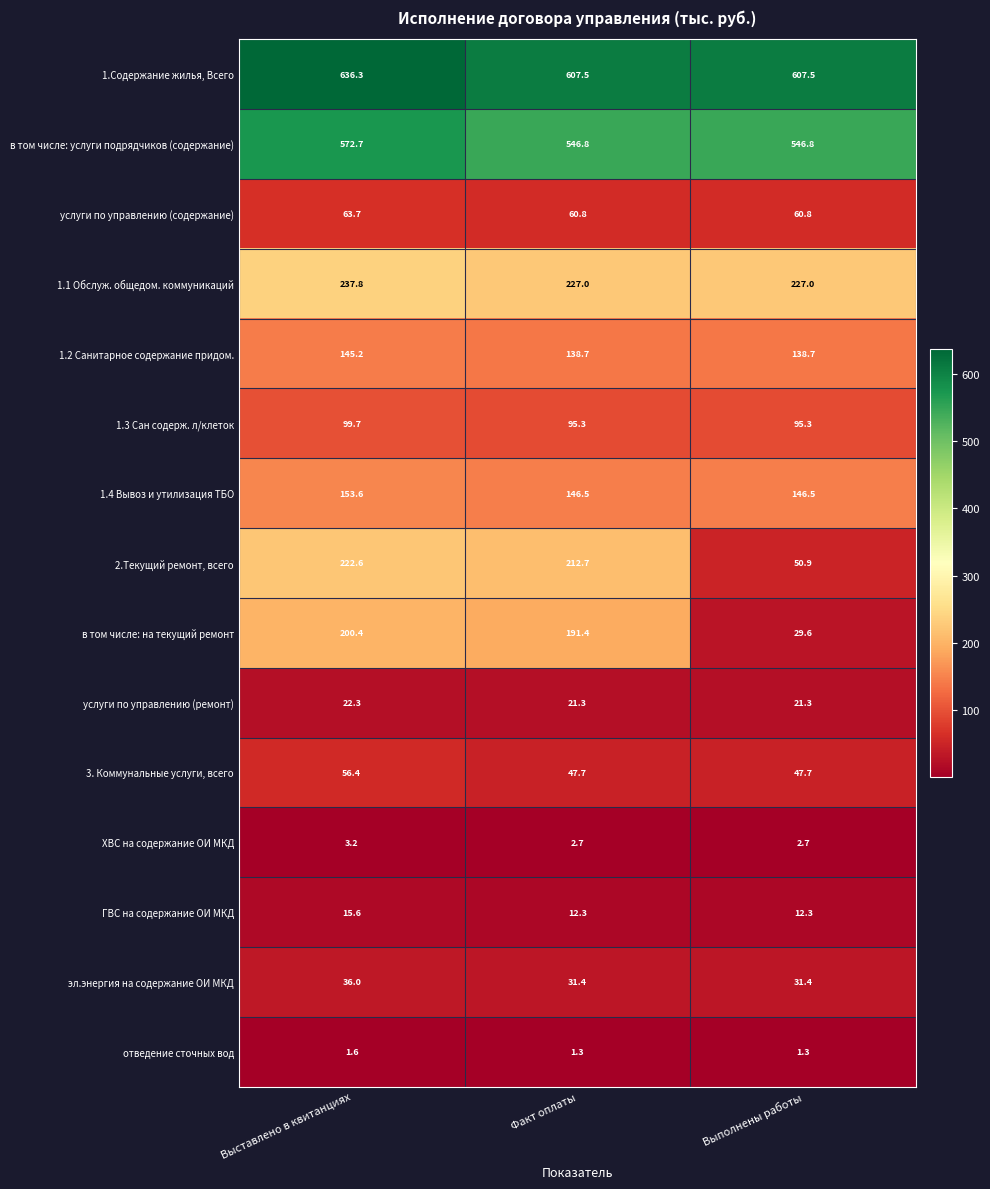

What is the average value of the ХВС на содержание ОИ МКД series?

2.9